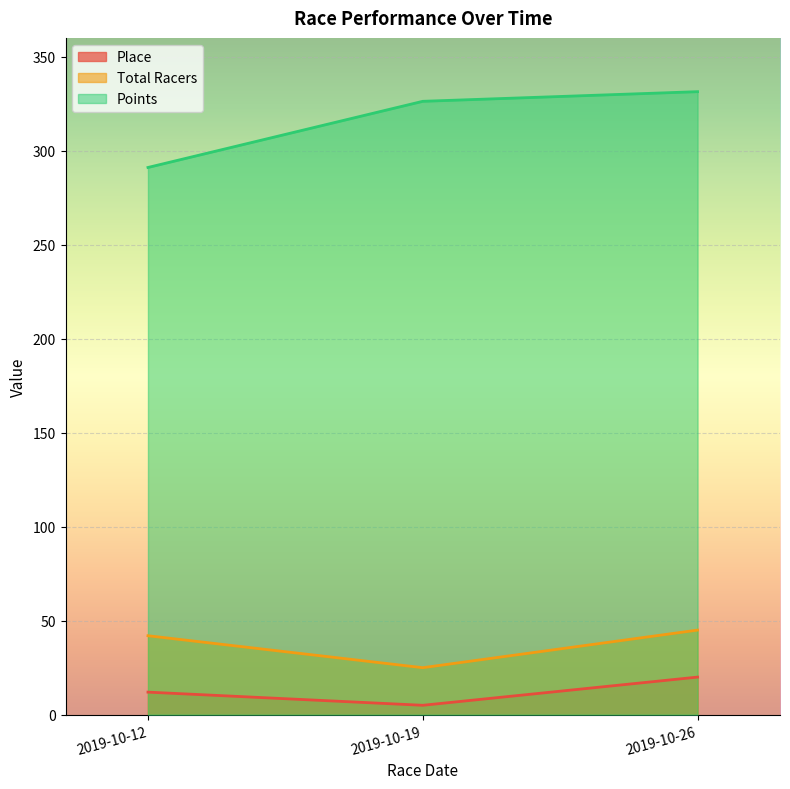

What is the sum of the Points values at 2019-10-19 and 2019-10-26?

657.7